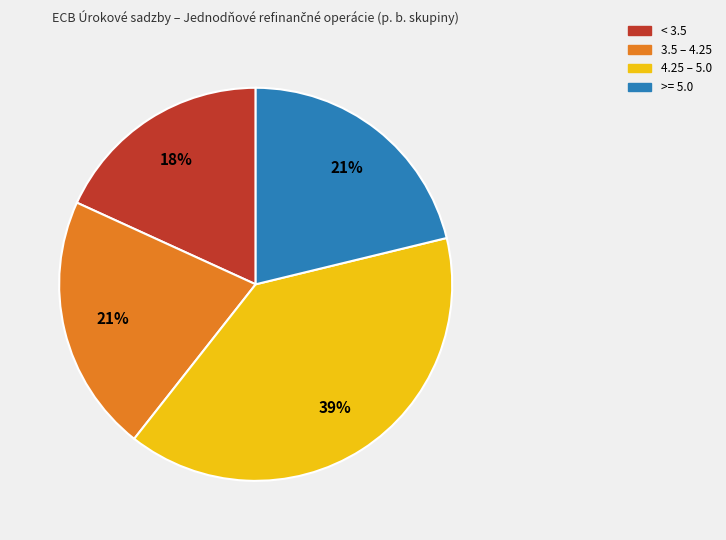

Count the number of slices in the pie.

4